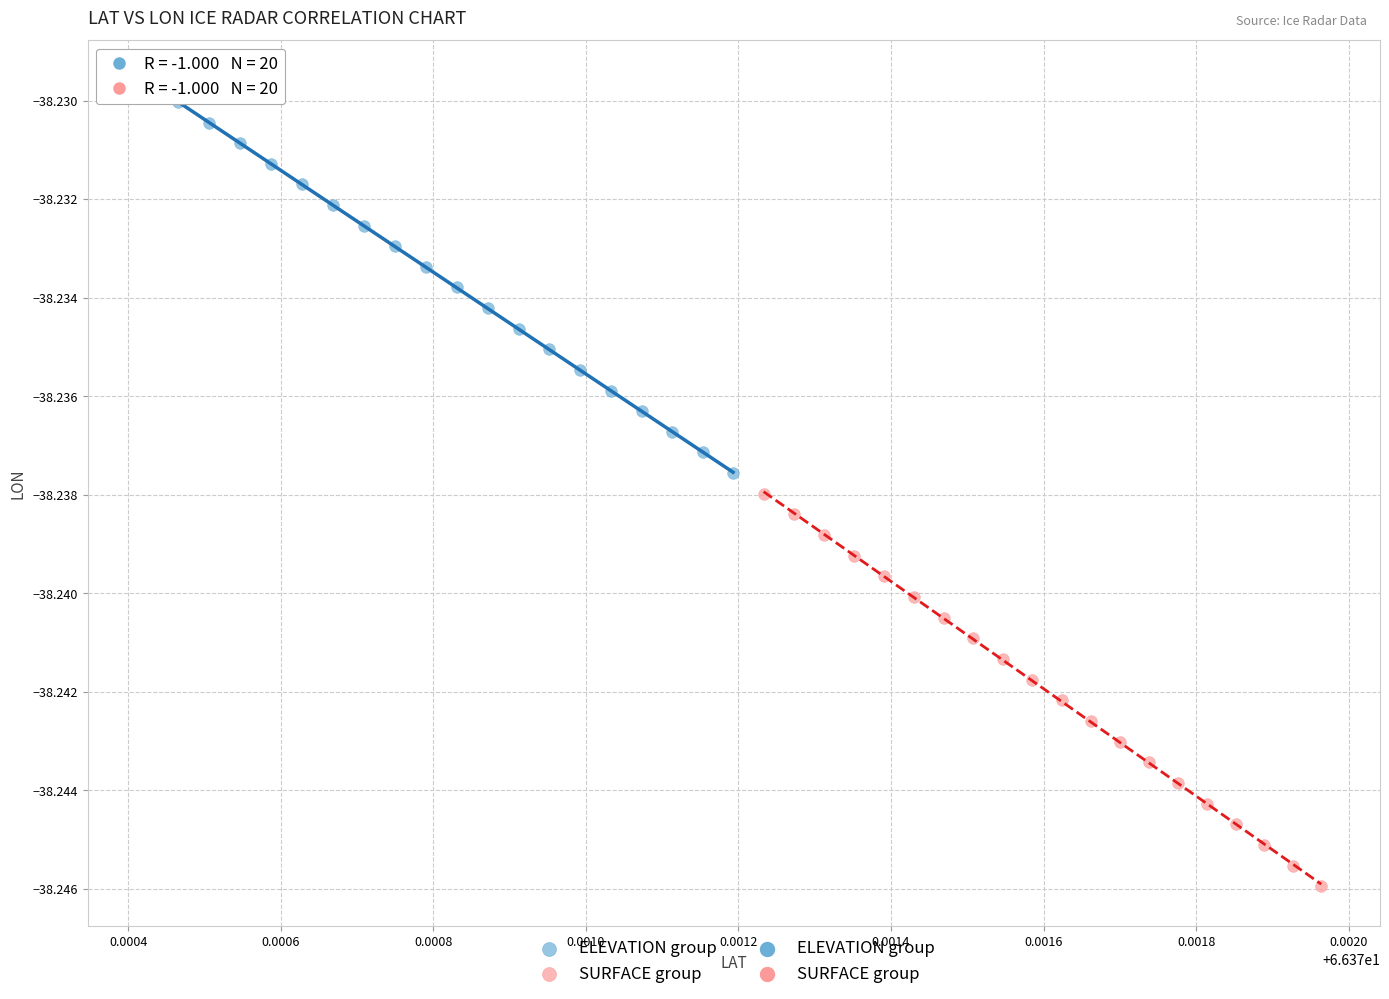

Which series reaches the maximum Y coordinate?

ELEVATION group